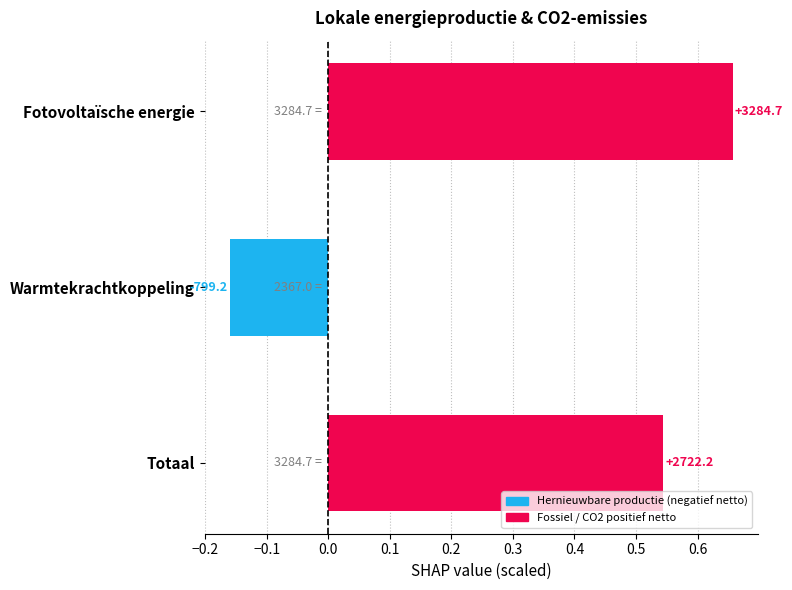

Does the chart contain any negative values?

Yes